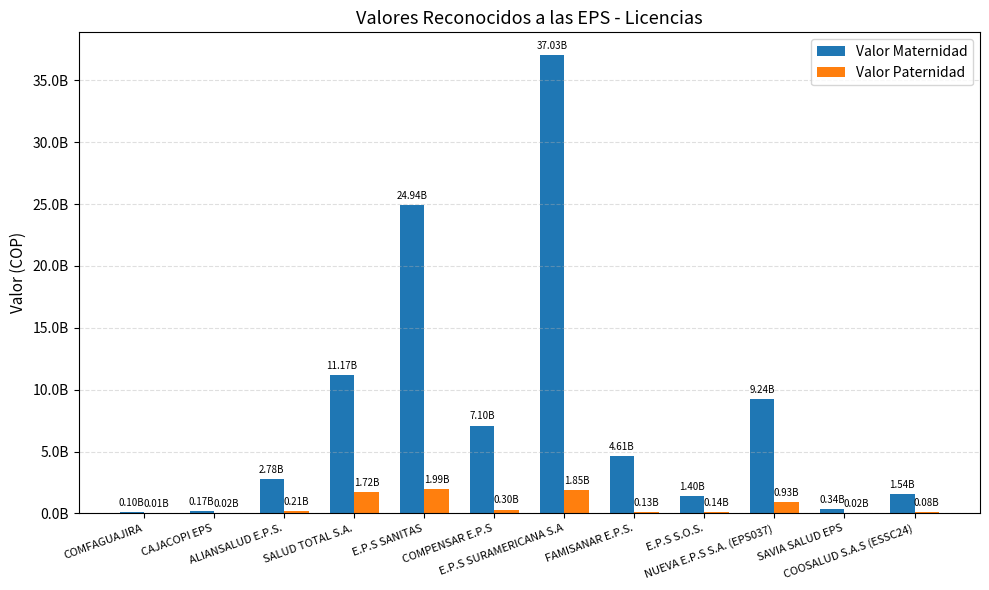

Are the bars horizontal?

No